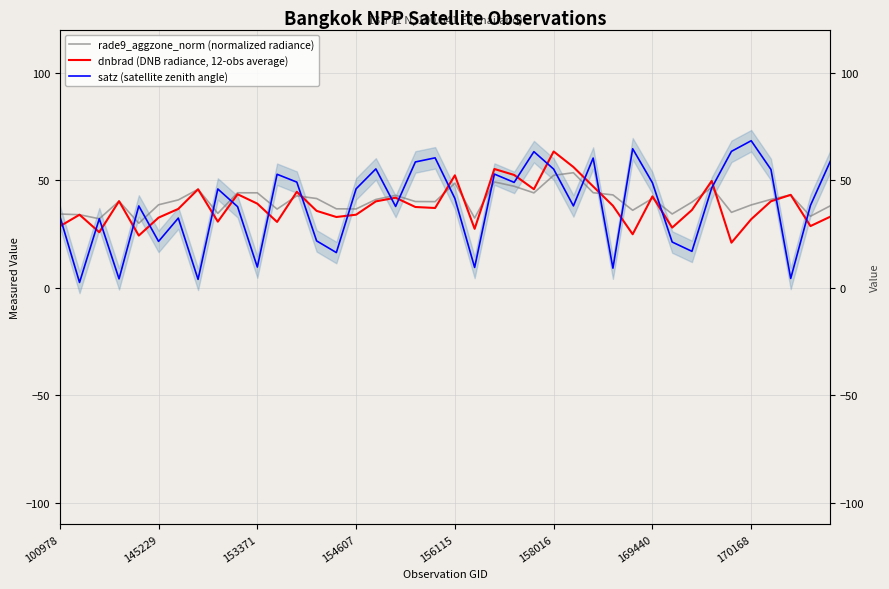

What is the difference between the highest and lowest values at 156115?

13.8